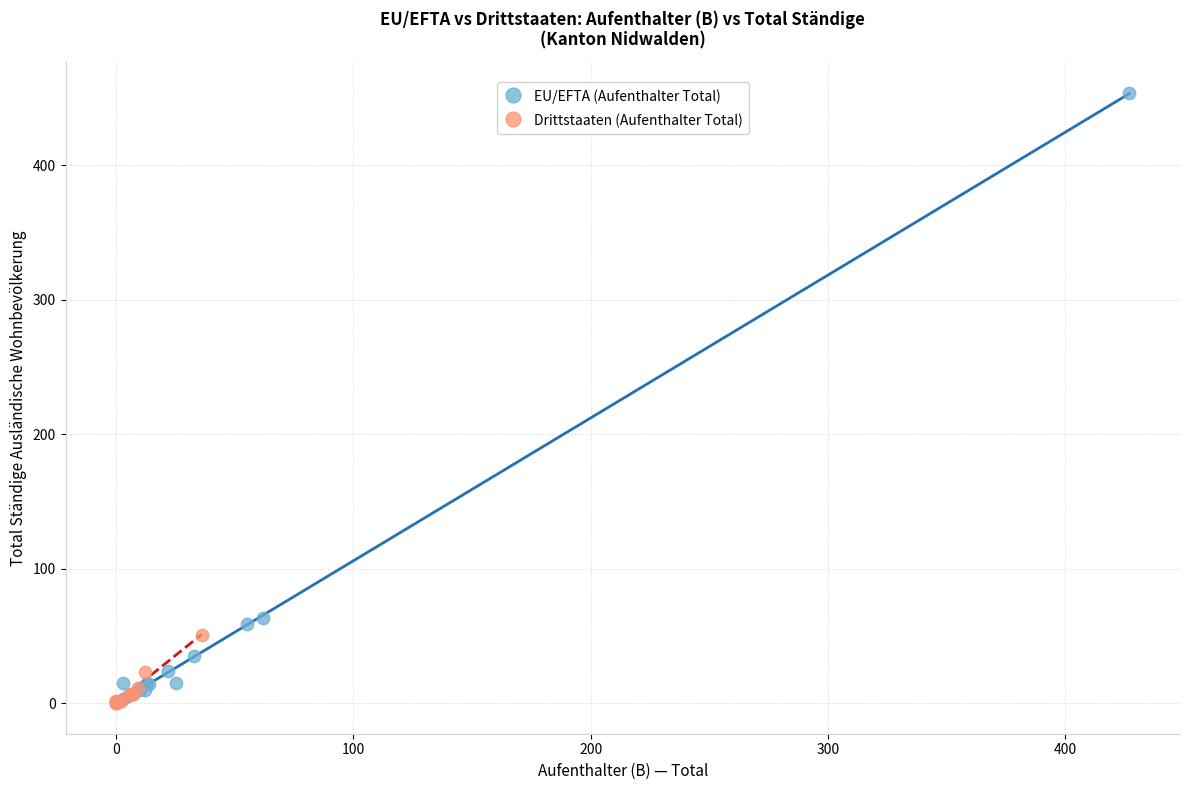

Which series has the widest spread of Y values?

EU/EFTA (Aufenthalter Total)